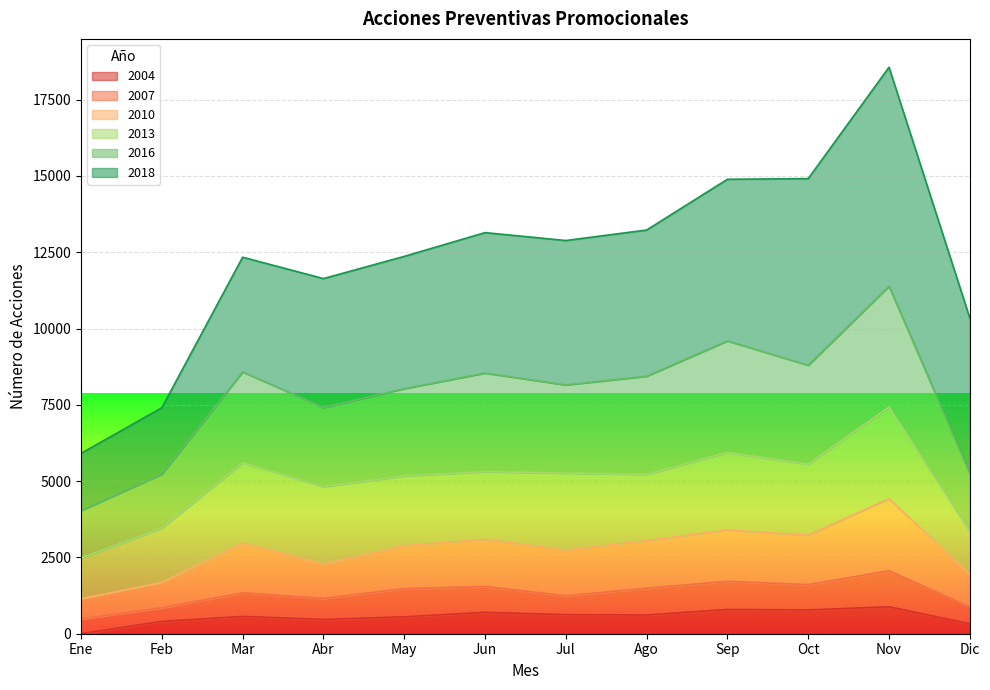

How many categories are shown in the chart?

12